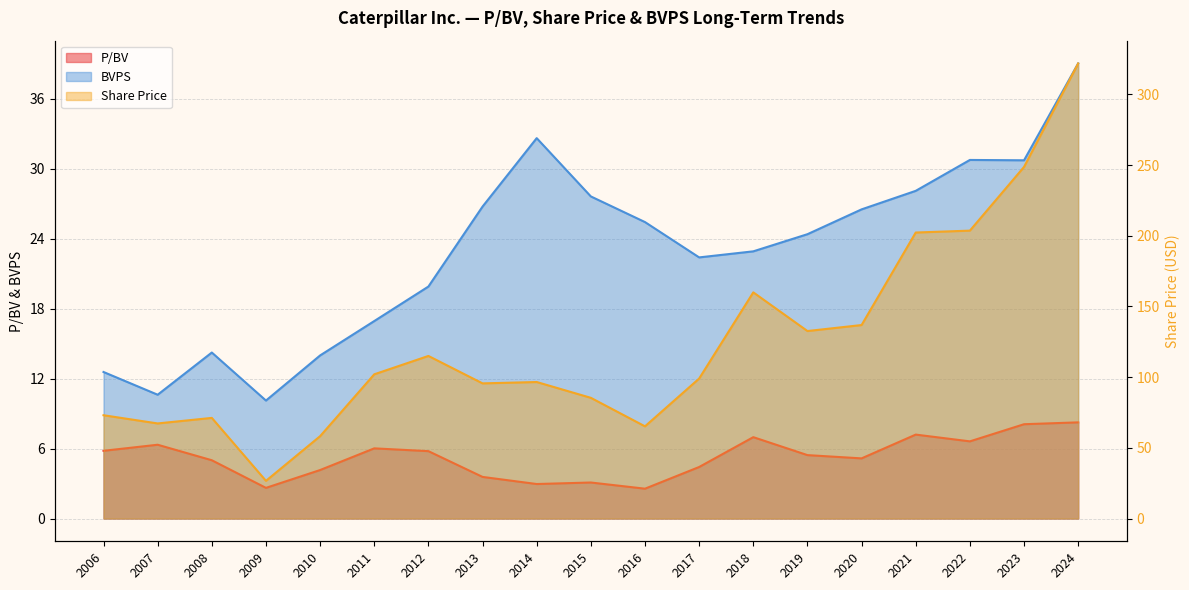

Is it true that BVPS equals 10.6 at 2007?

True